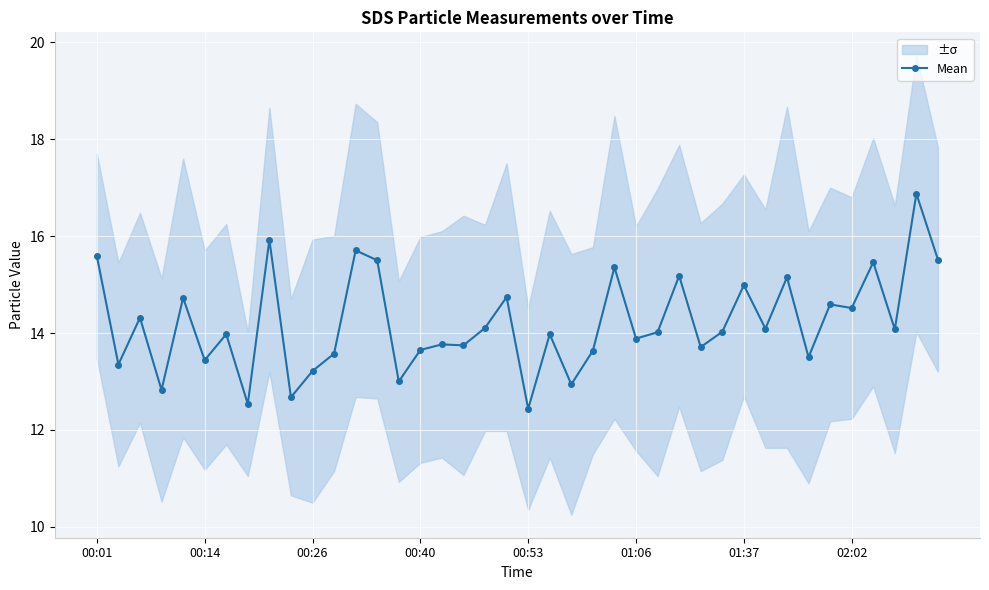

True or false: Mean has a value of 23.9 at 00:40.

False